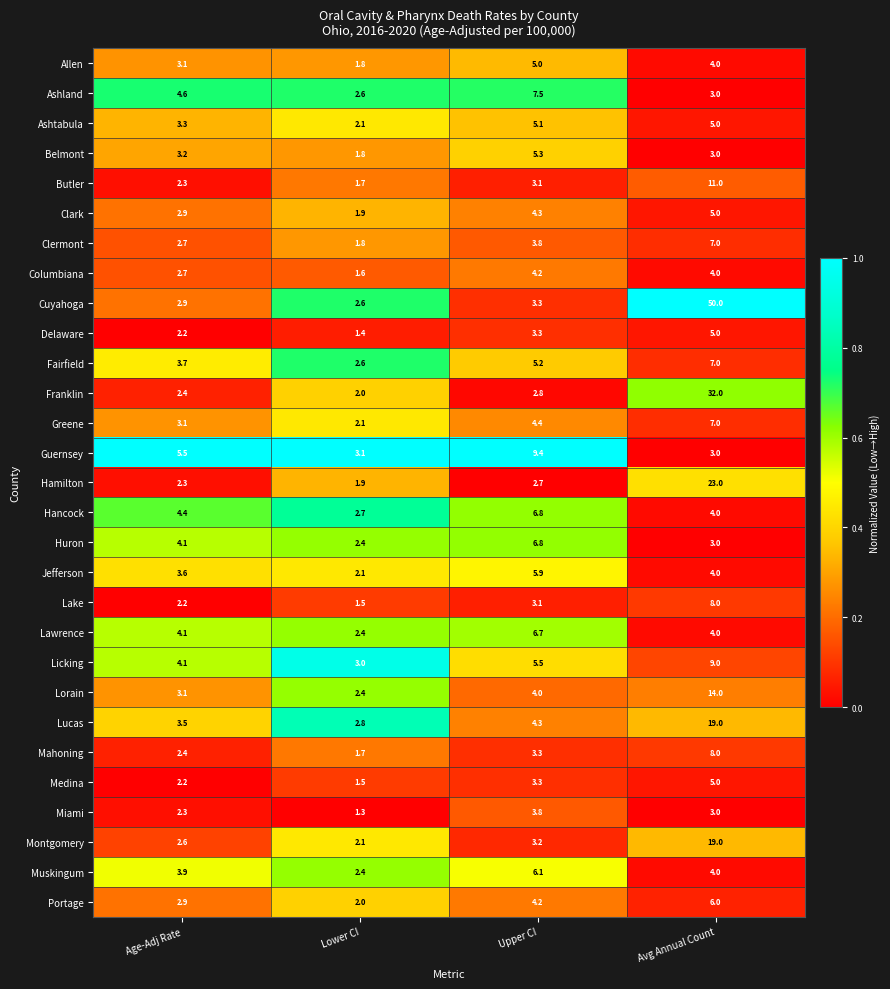

Is the value of Ashland at Upper CI greater than the value of Licking at Age-Adj Rate?

Yes